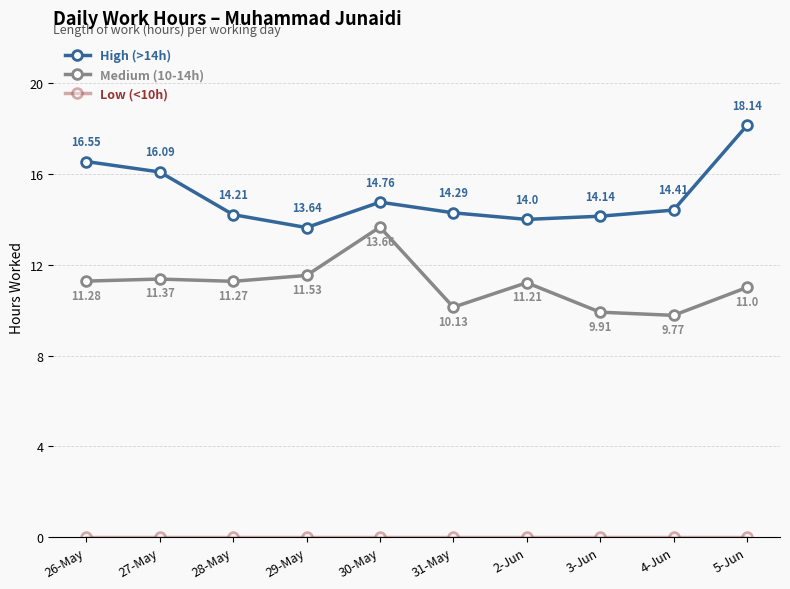

Which series changed the most between 27-May and 29-May?

High (>14h)